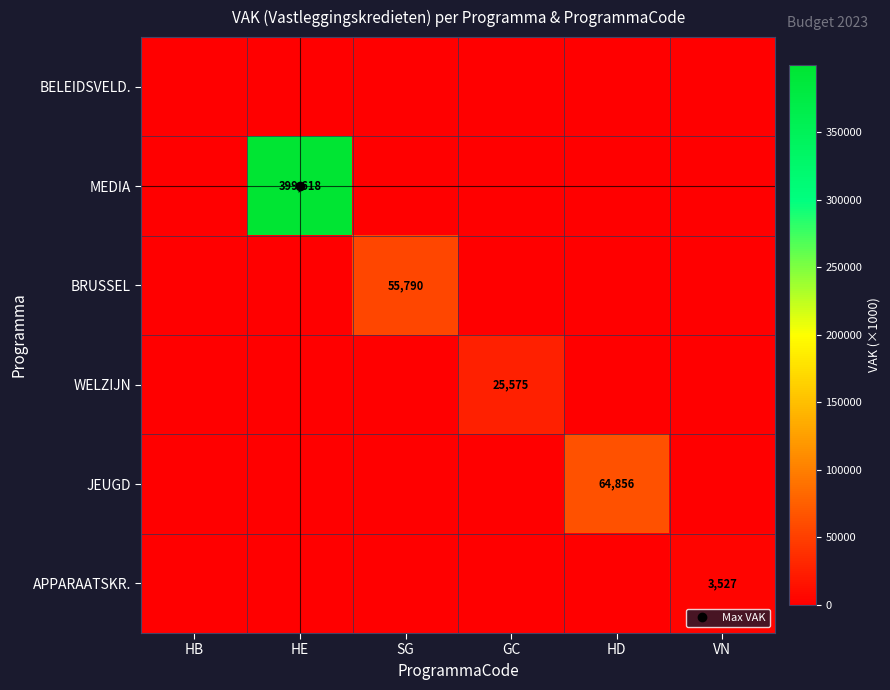

What is the difference between the maximum and minimum values in the JEUGD series?

64856